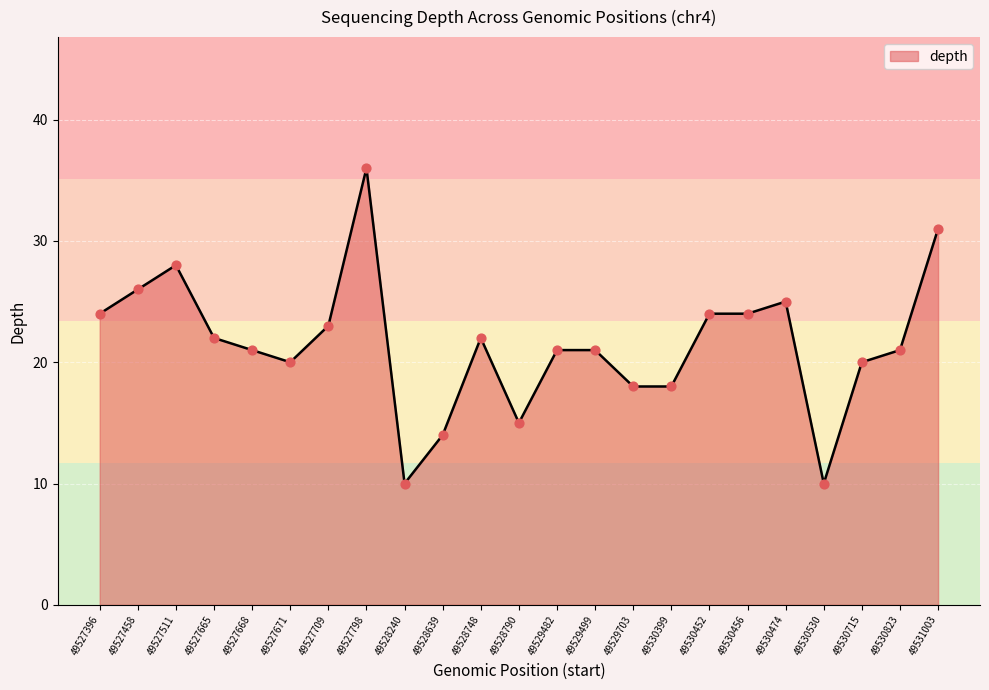

What is the ratio of the value at 49530530 to the value at 49530452?

0.4